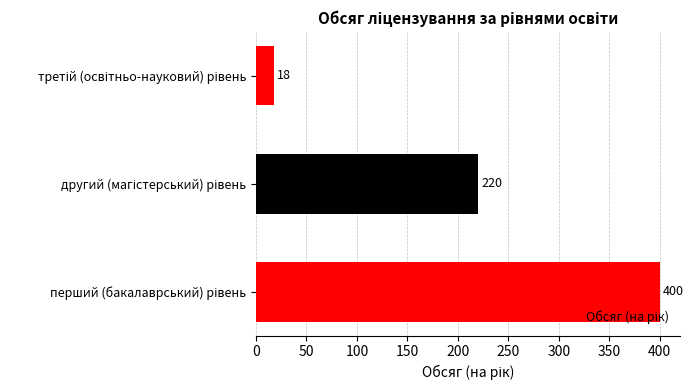

What is the greatest value displayed?

400